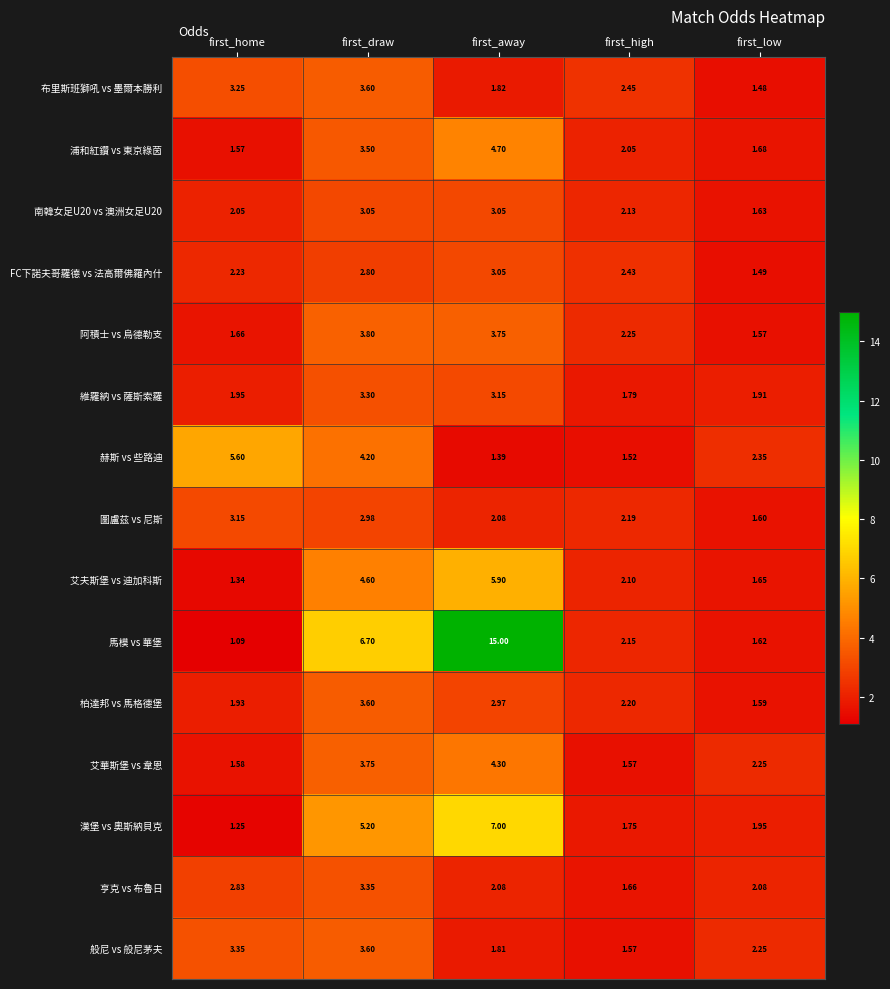

Which series has the largest range (max minus min)?

馬模 vs 華堡